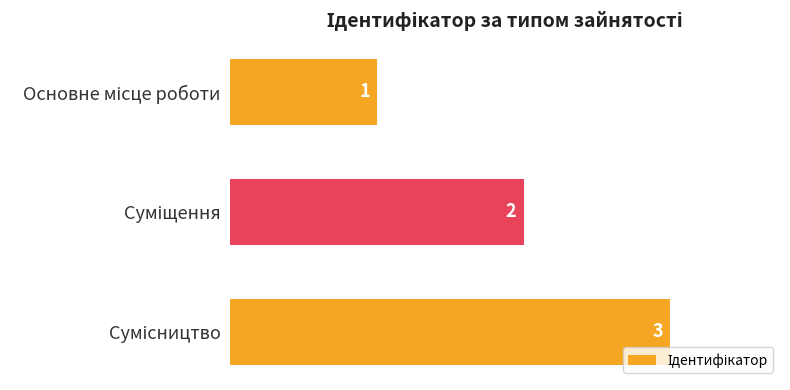

What is the maximum value shown in the chart?

3